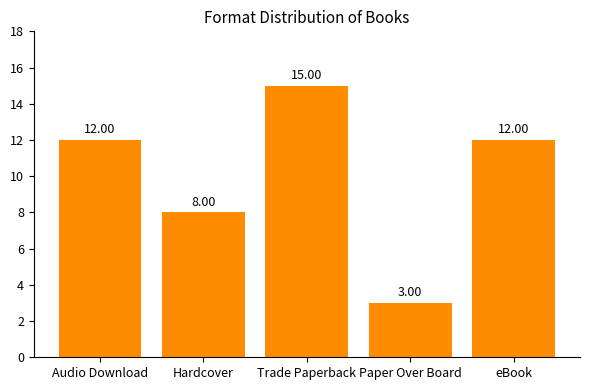

Reading left to right, list all the values displayed in this chart.

Audio Download=12	Hardcover=8	Trade Paperback=15	Paper Over Board=3	eBook=12